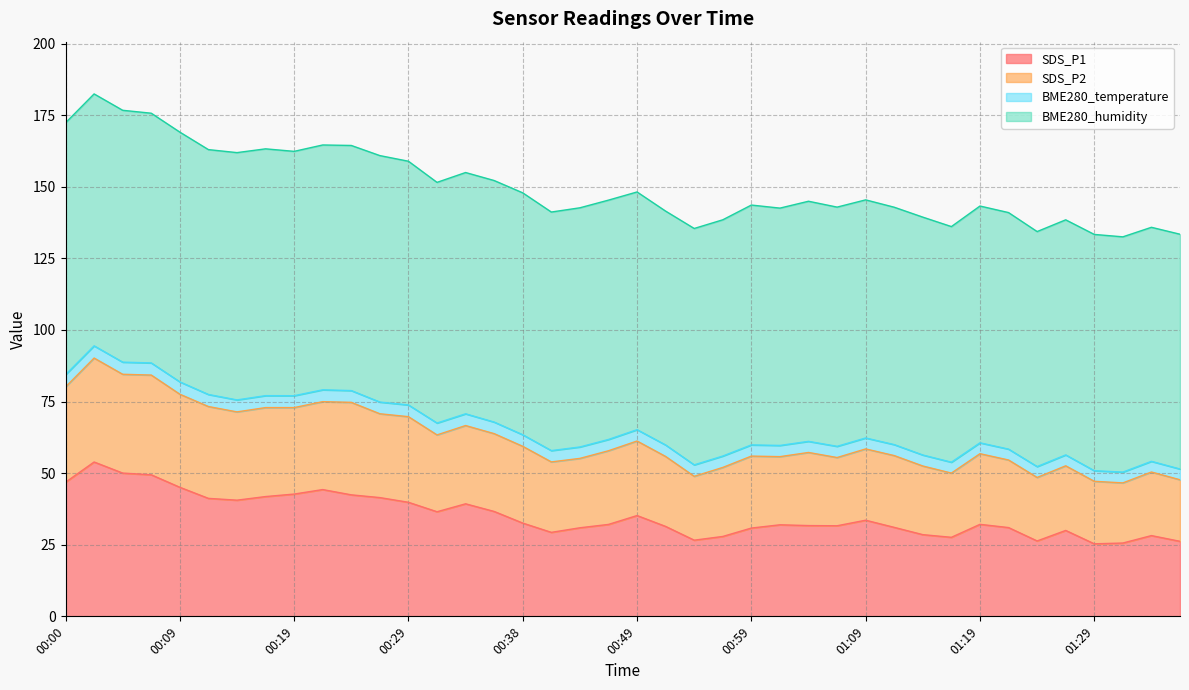

What is the maximum value for SDS_P1?

53.9